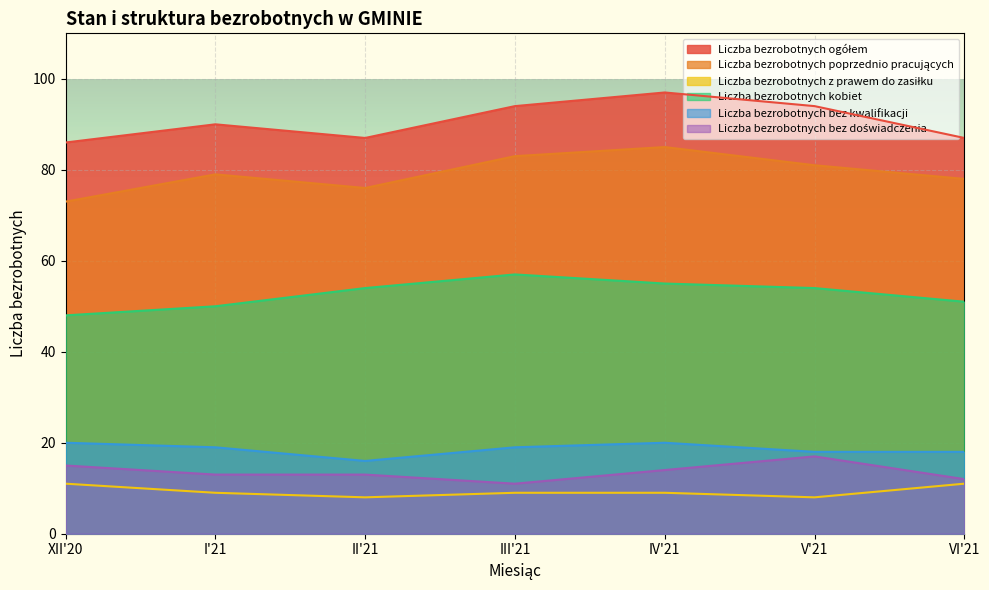

What is the difference between the highest and lowest values at II'21?

79